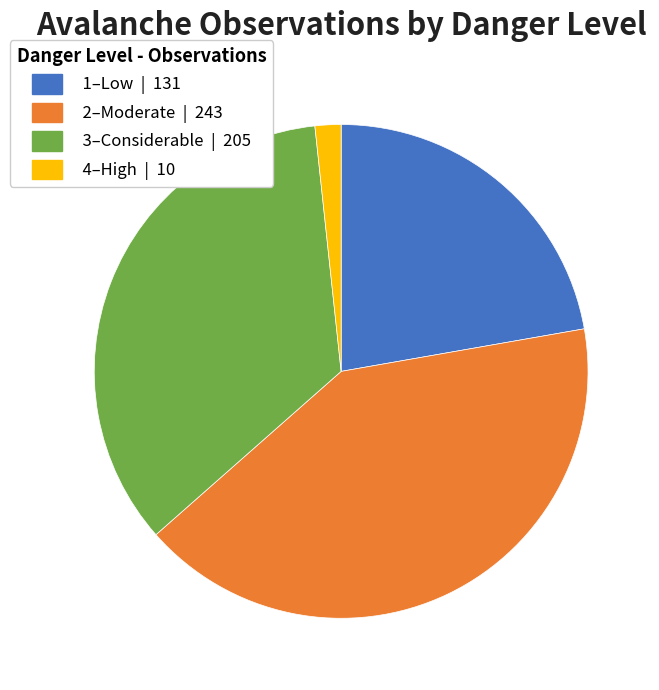

Count the number of slices in the pie.

4